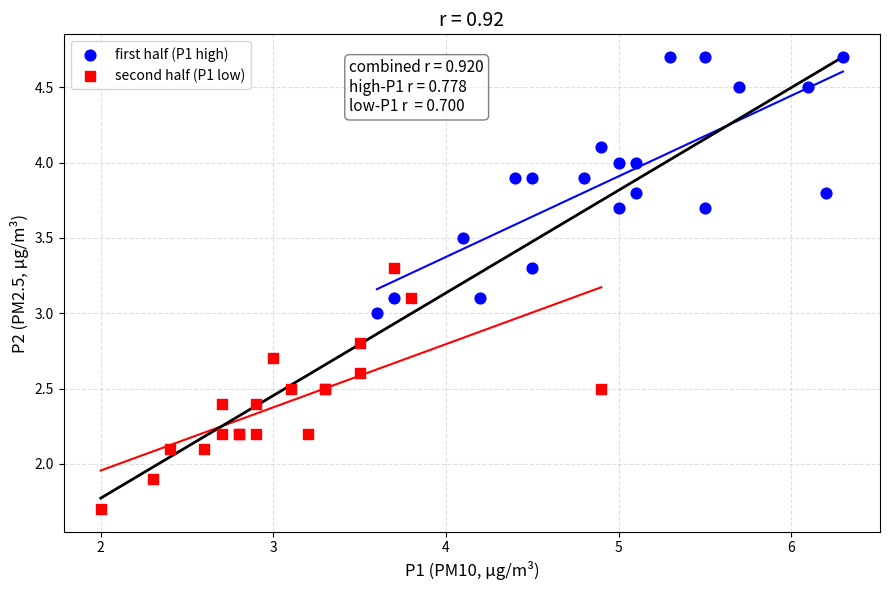

Which series has the largest Y range (max minus min)?

first half (P1 high)